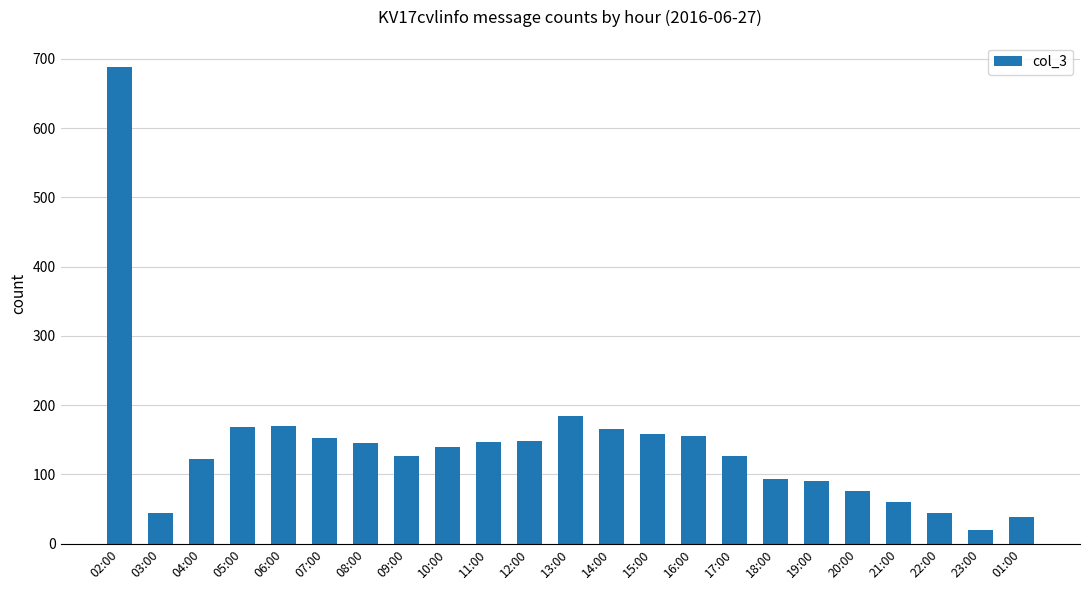

What is the minimum value shown in the chart?

20